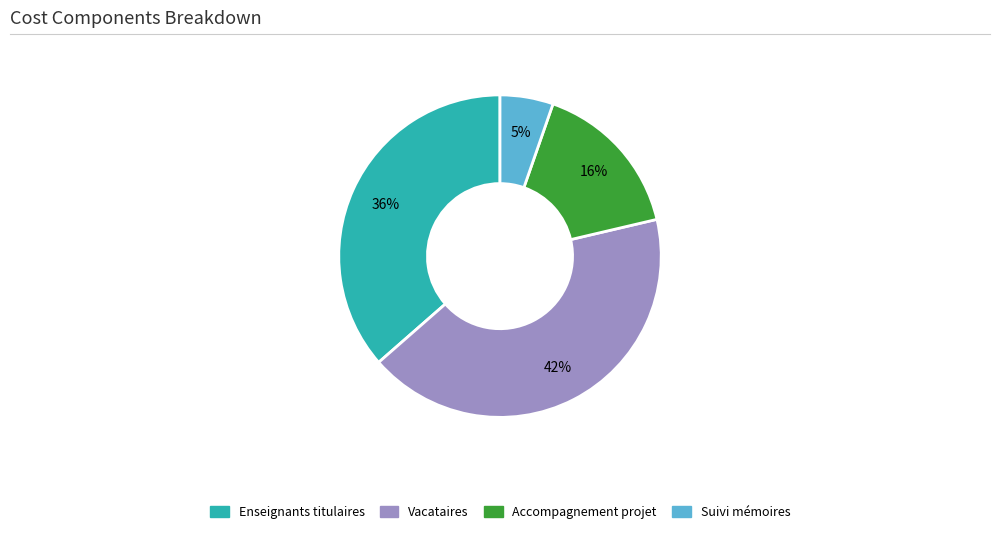

Approximately how many times larger is the value at Accompagnement projet compared to Vacataires?

0.4